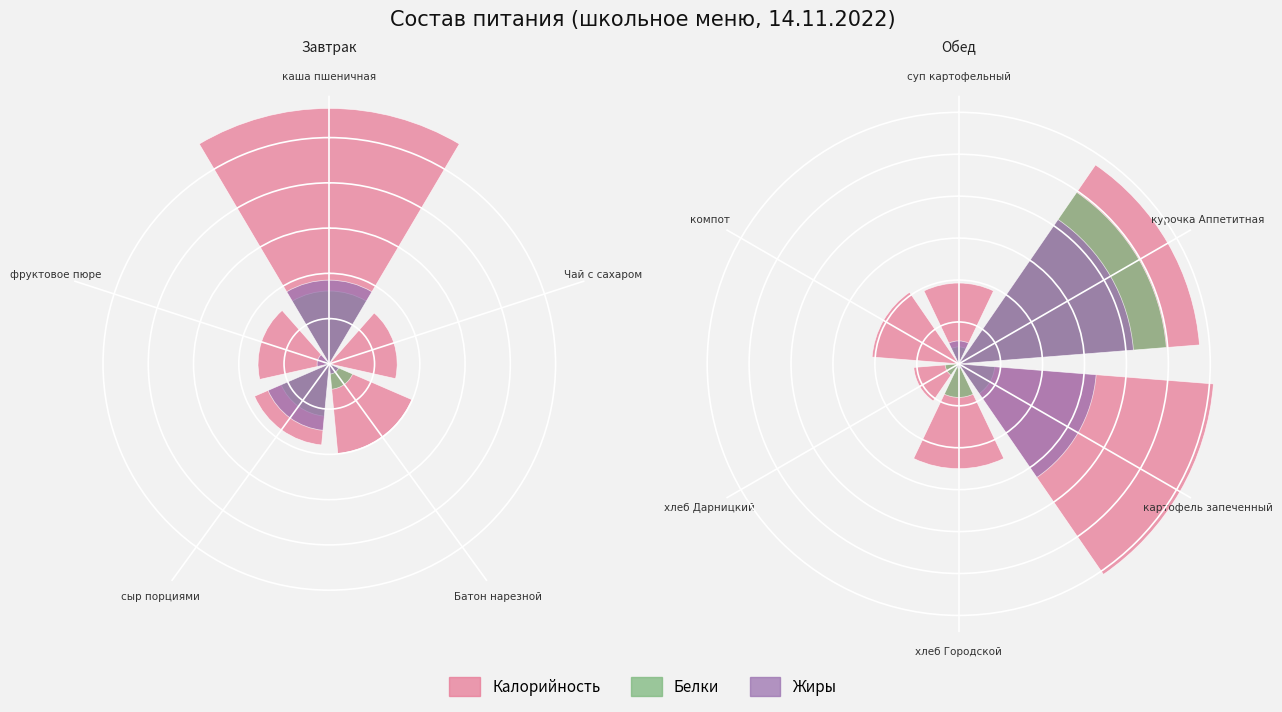

What is the label of the 6th bar from the right?

суп картофельный